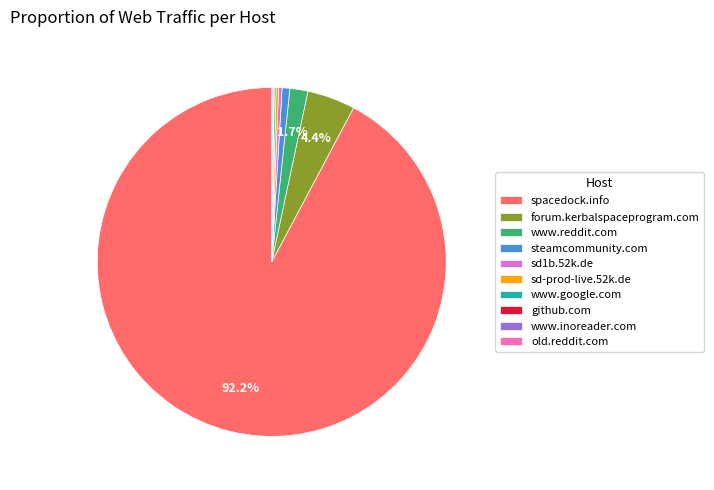

Is there any slice that represents more than half of the pie?

Yes